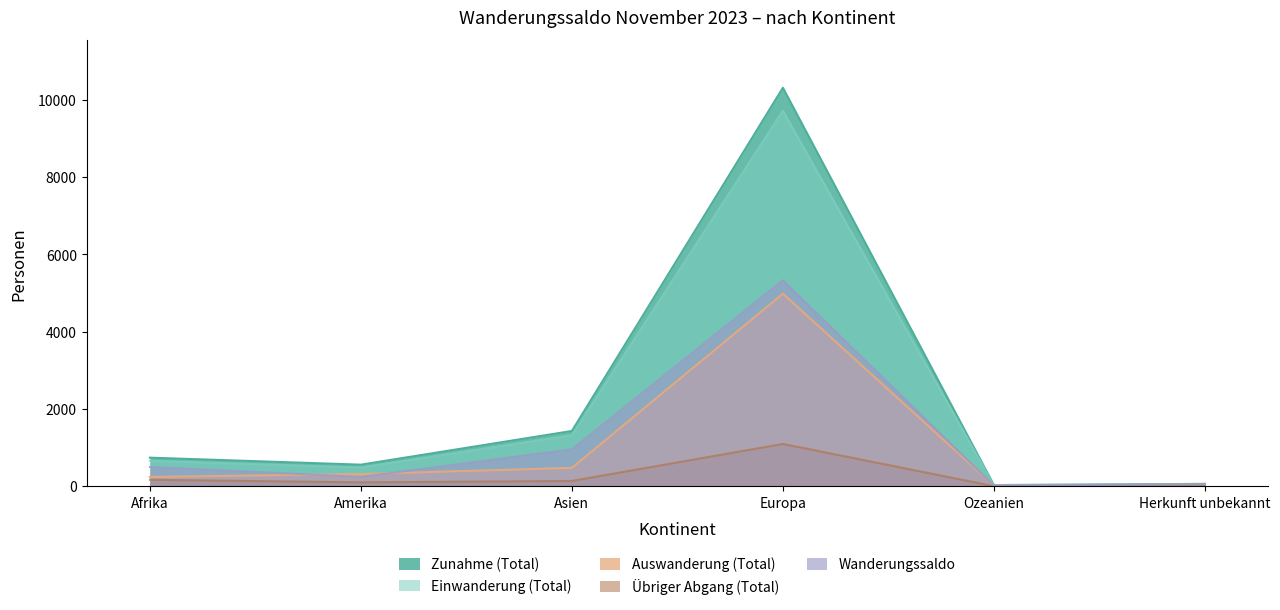

True or false: Zunahme (Total) has more than 0 interior local peaks.

True